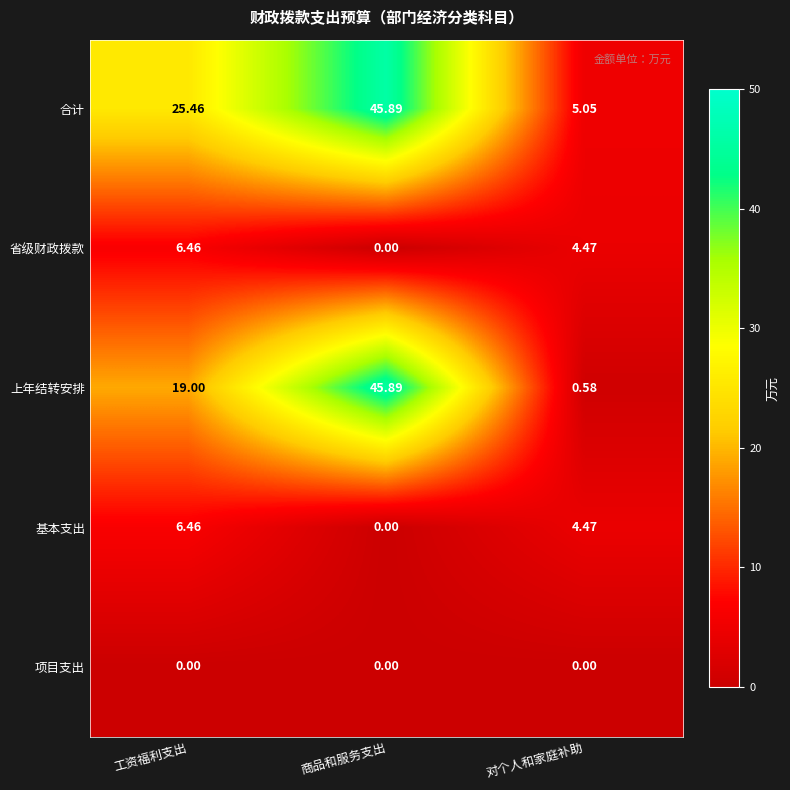

What is the maximum value shown in the chart?

45.9